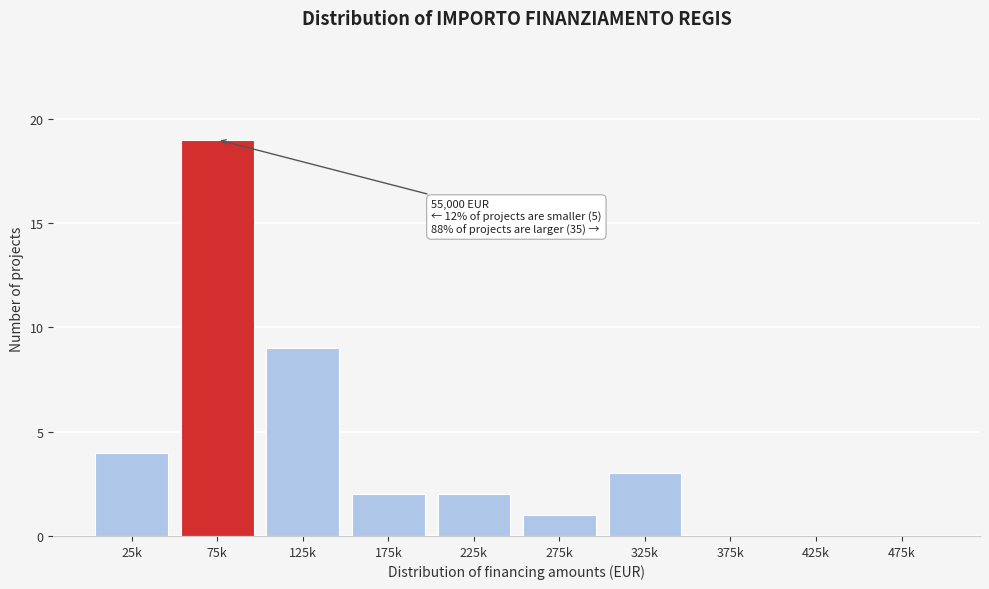

Reading right to left, what are all the values shown in this chart?

475k=0	425k=0	375k=0	325k=3	275k=1	225k=2	175k=2	125k=9	75k=19	25k=4